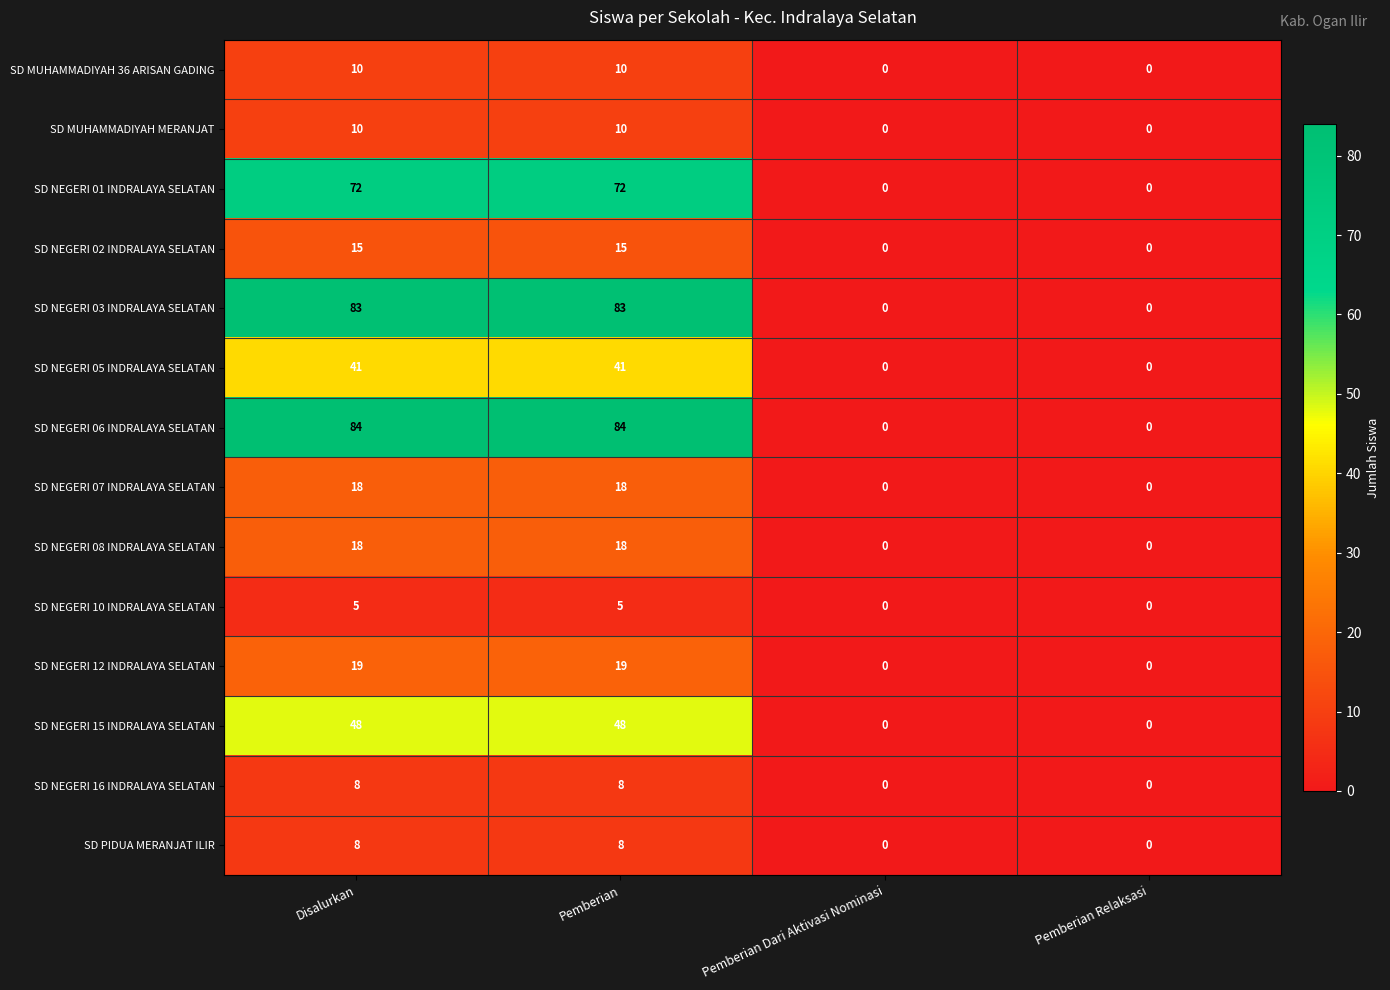

How many data points does each series have?

4